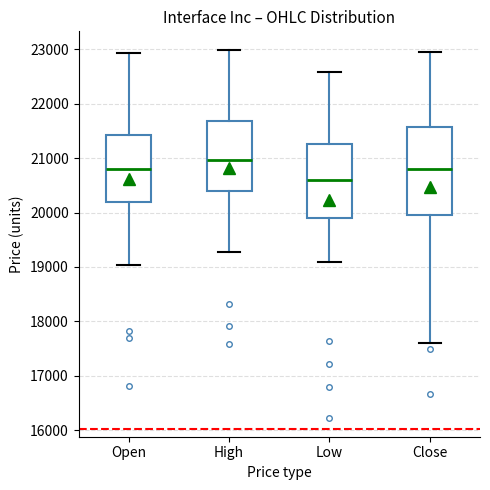

Which box's median line is the highest?

High